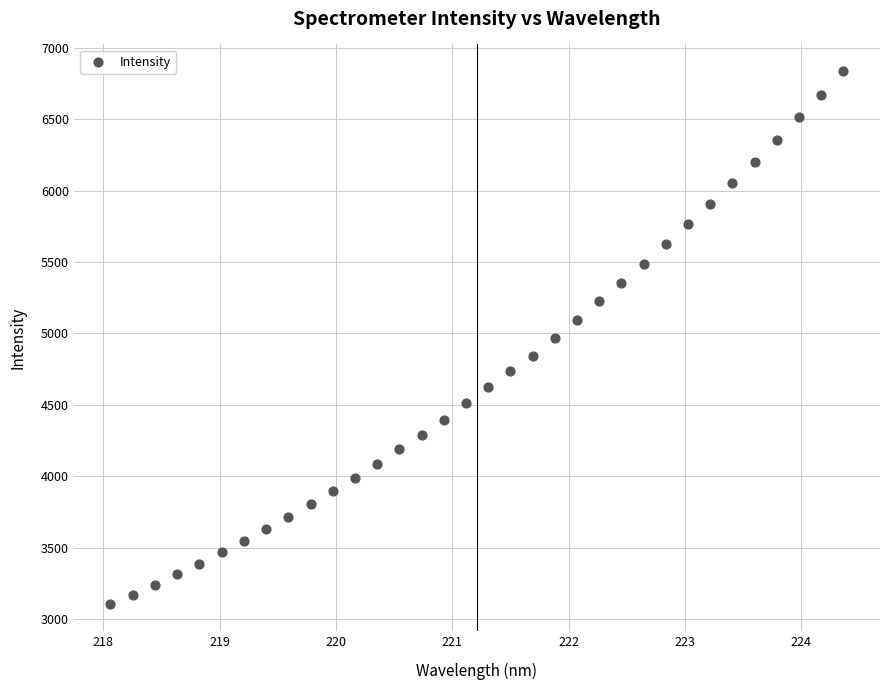

What is the range of Y values (max minus min)?

3736.0